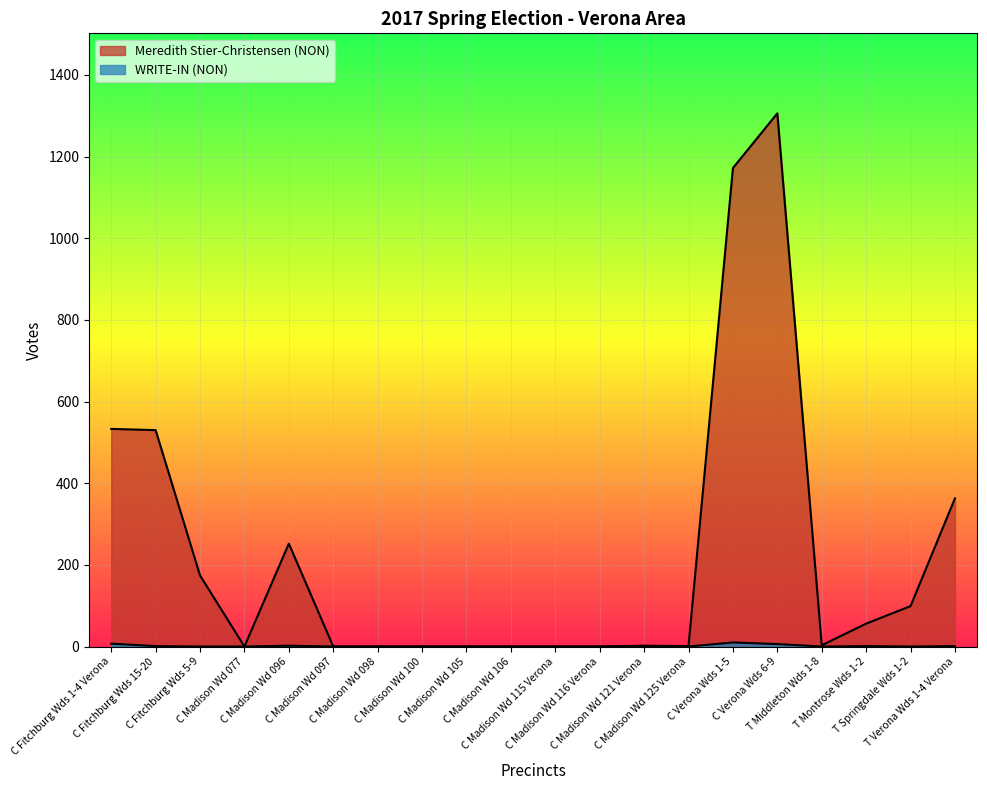

What position from the right is T Springdale Wds 1-2?

2